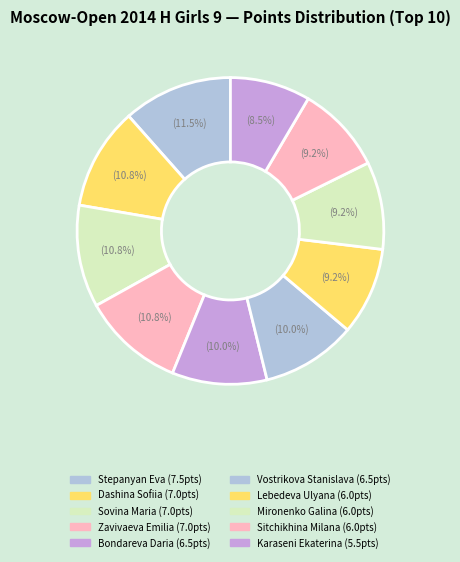

What percentage do Mironenko Galina and Dashina Sofiia together represent?

20.0%